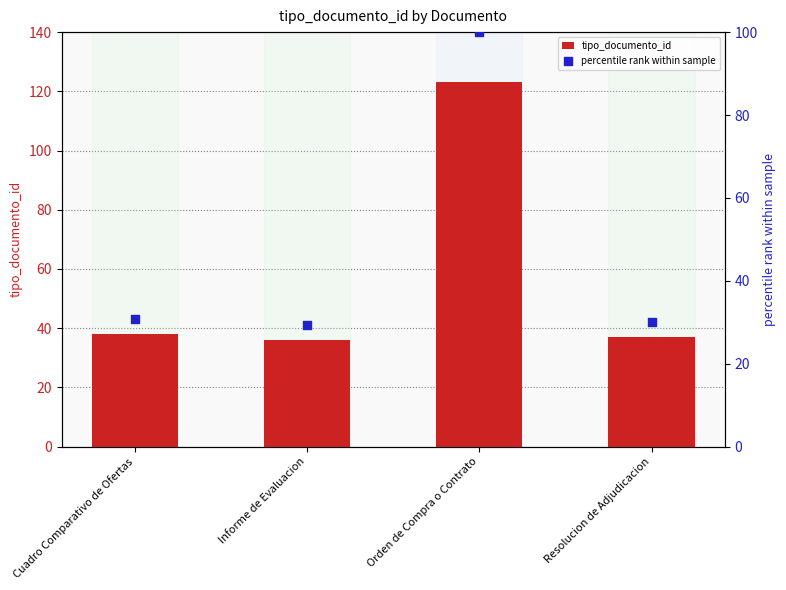

Is the value of tipo_documento_id at Orden de Compra o Contrato greater than the value of percentile rank within sample at Informe de Evaluacion?

Yes